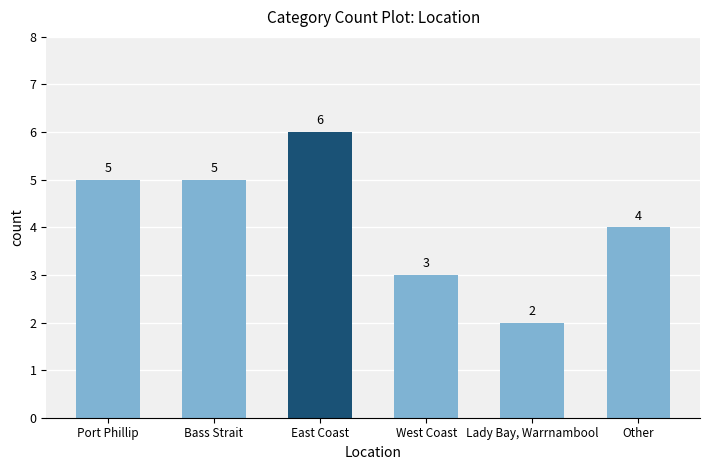

What is the smallest value displayed?

2